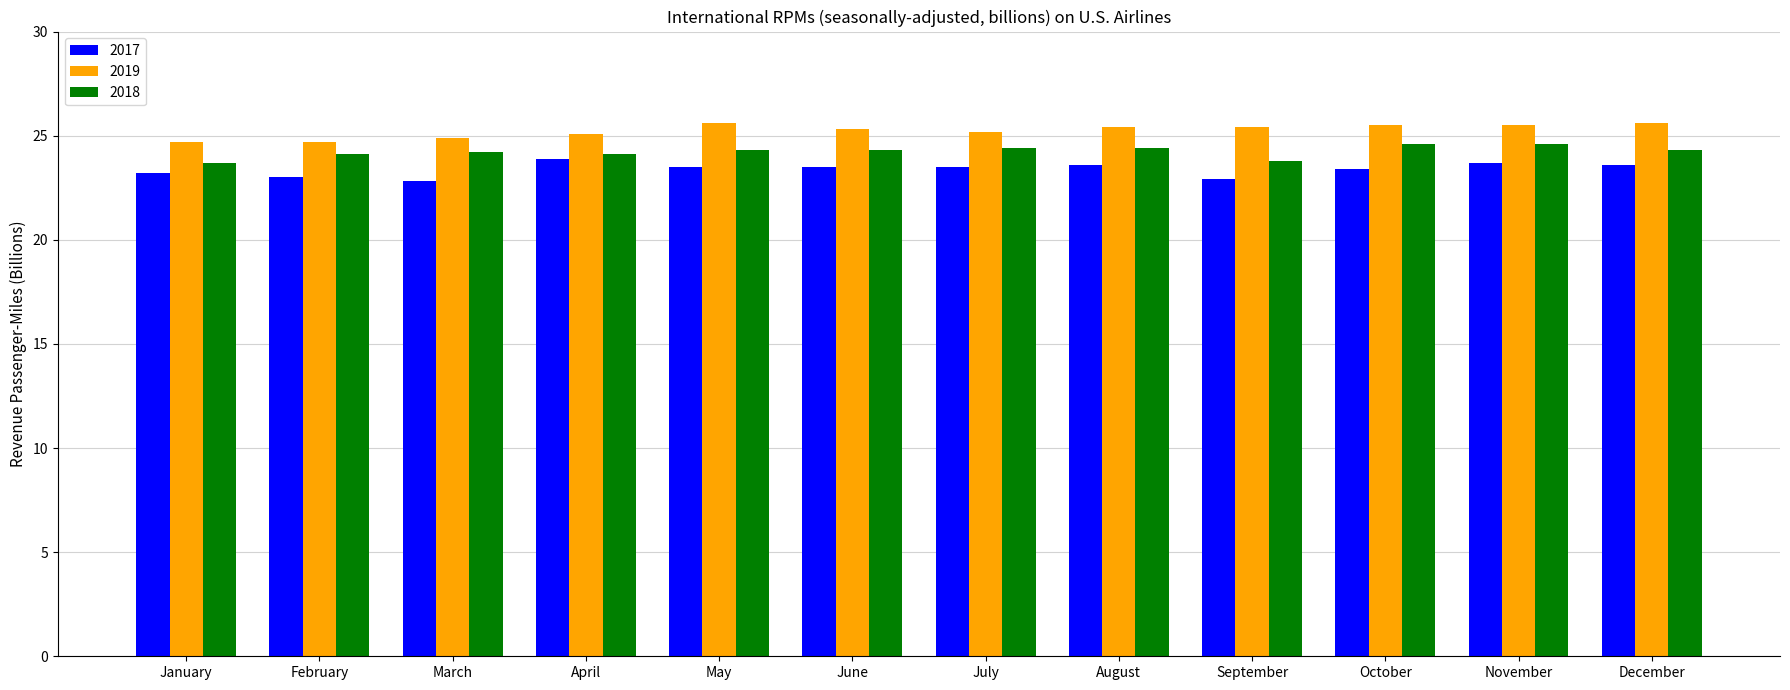

What is the value of the 2019 bar at the 2nd from the left?

24.7